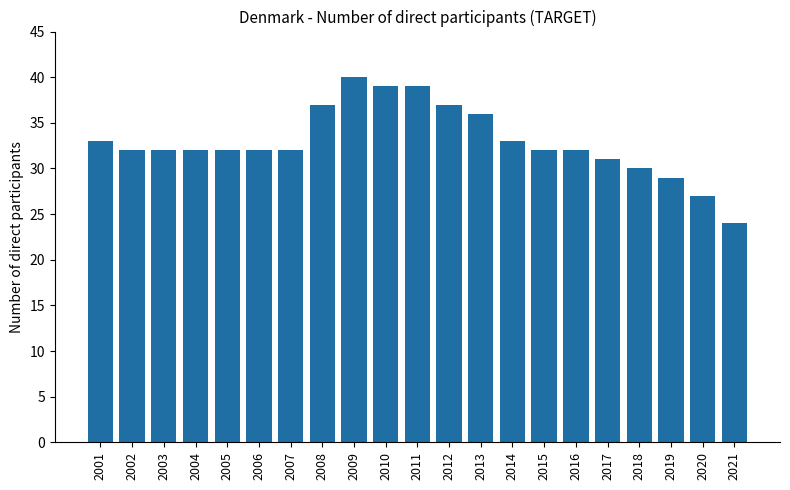

How many bars are there in total?

21